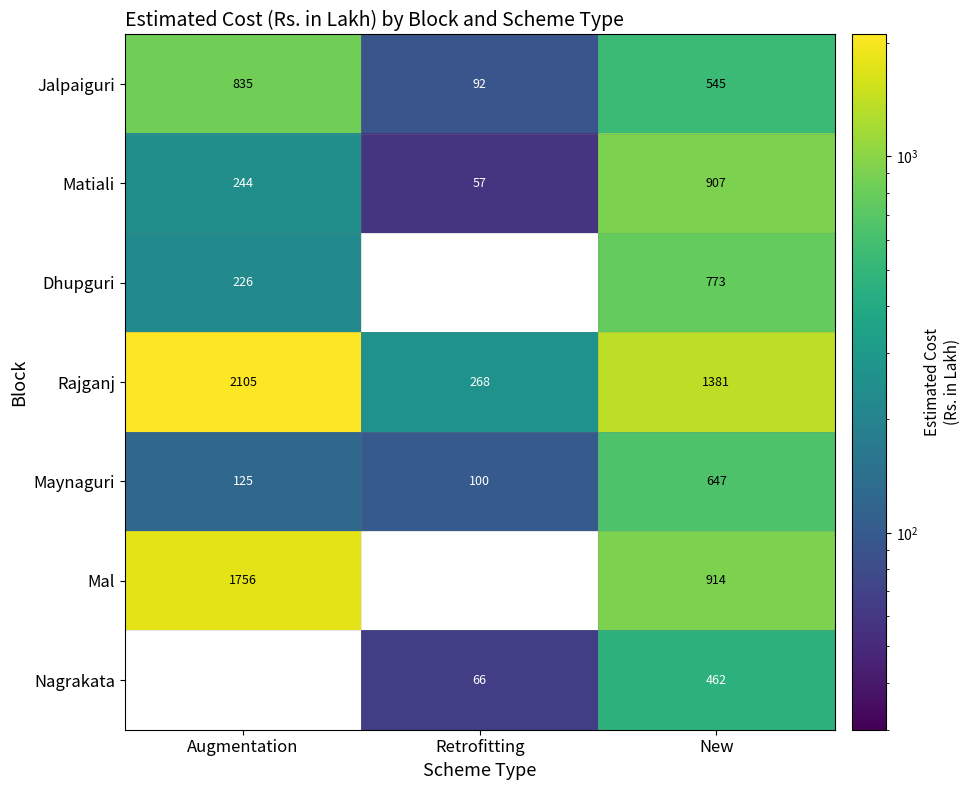

List the labels in order of Jalpaiguri value, largest first.

Augmentation, New, Retrofitting